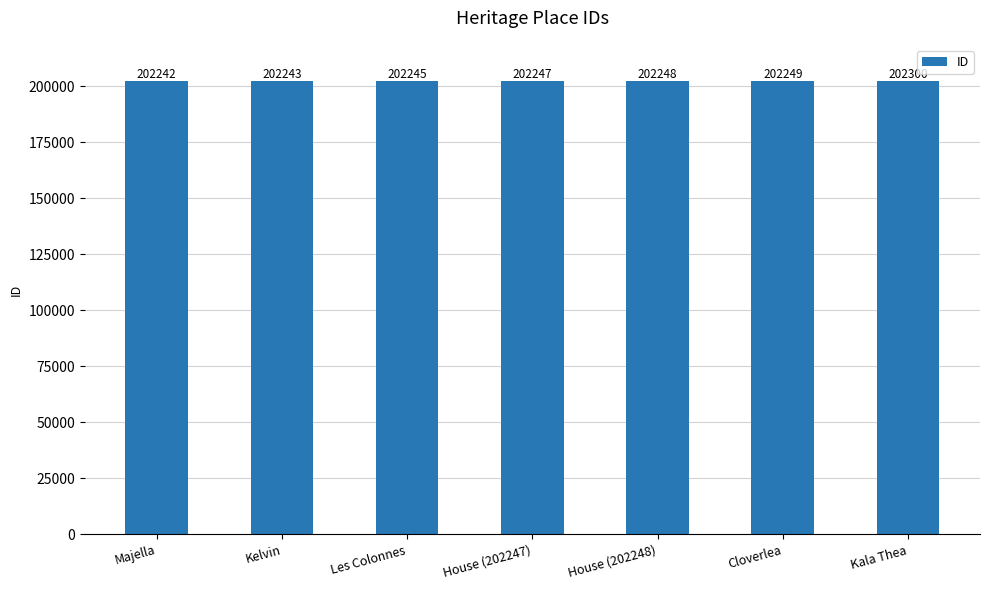

How many values are below 202247?

3